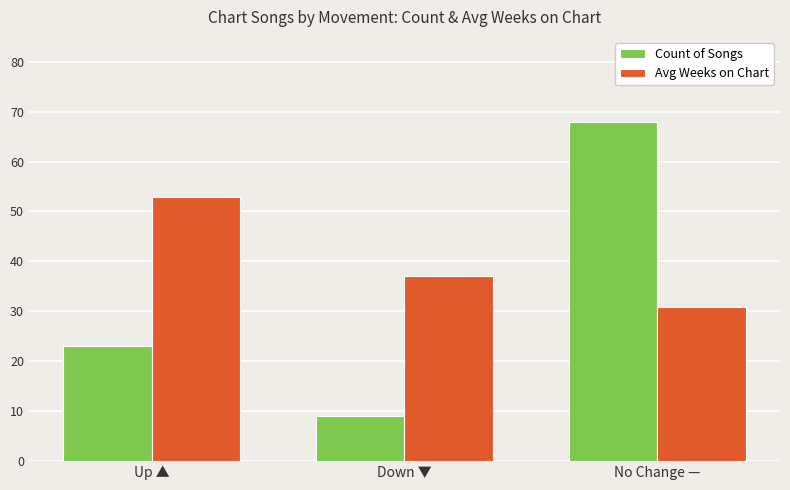

What is the maximum value for Count of Songs?

68.0